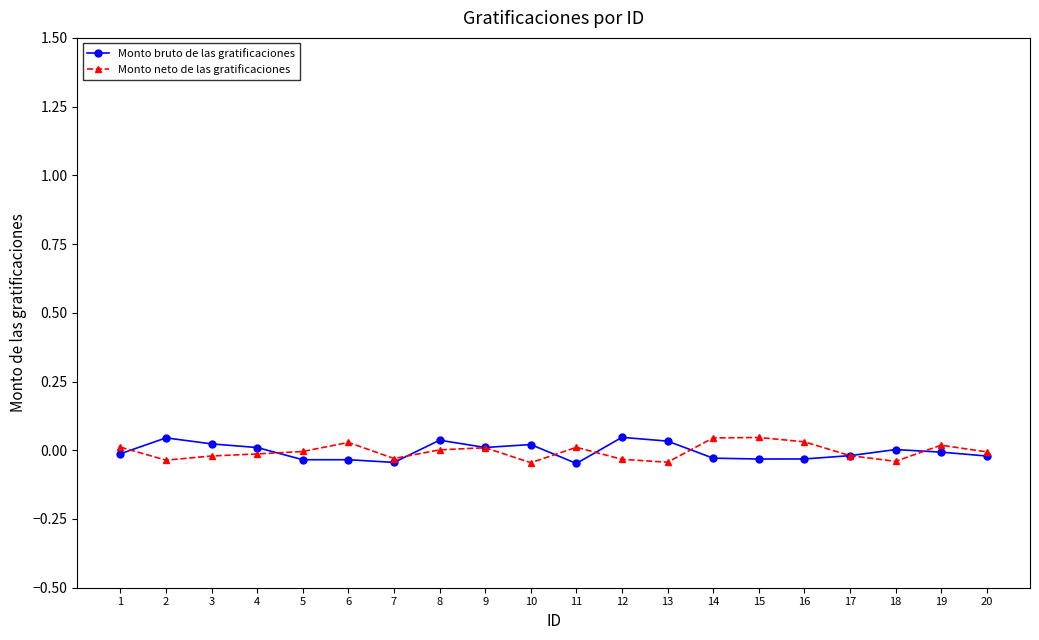

Where do Monto bruto de las gratificaciones and Monto neto de las gratificaciones first cross each other?

1 and 2